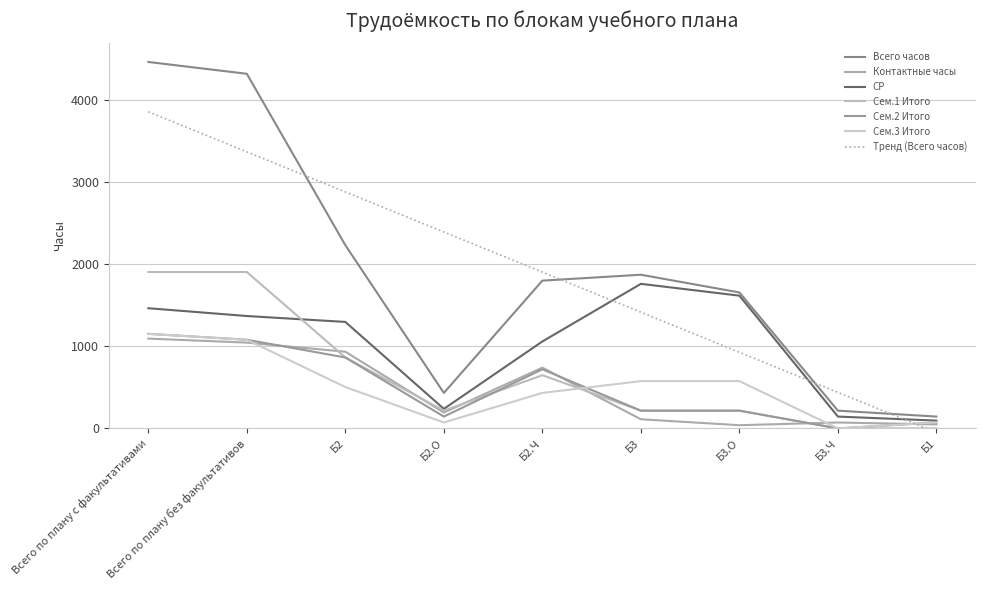

Is it true that Сем.1 Итого equals 216 at Б3?

True